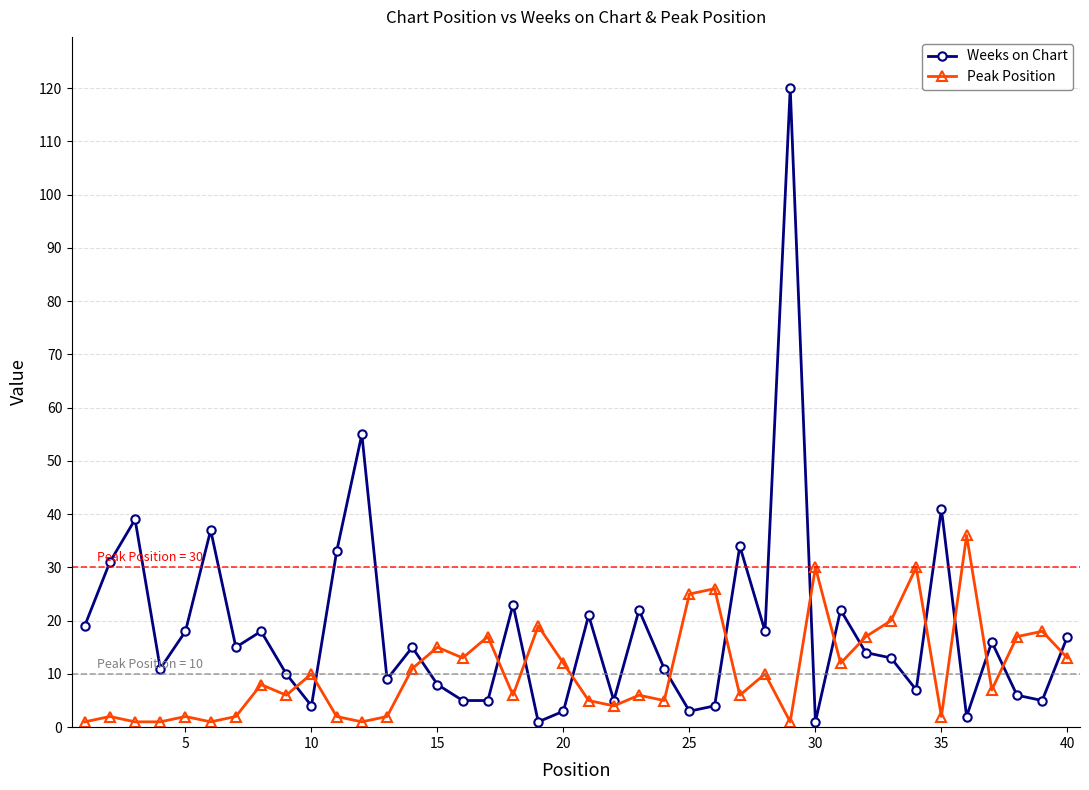

List the series in order of their peak value, highest first.

Weeks on Chart, Peak Position